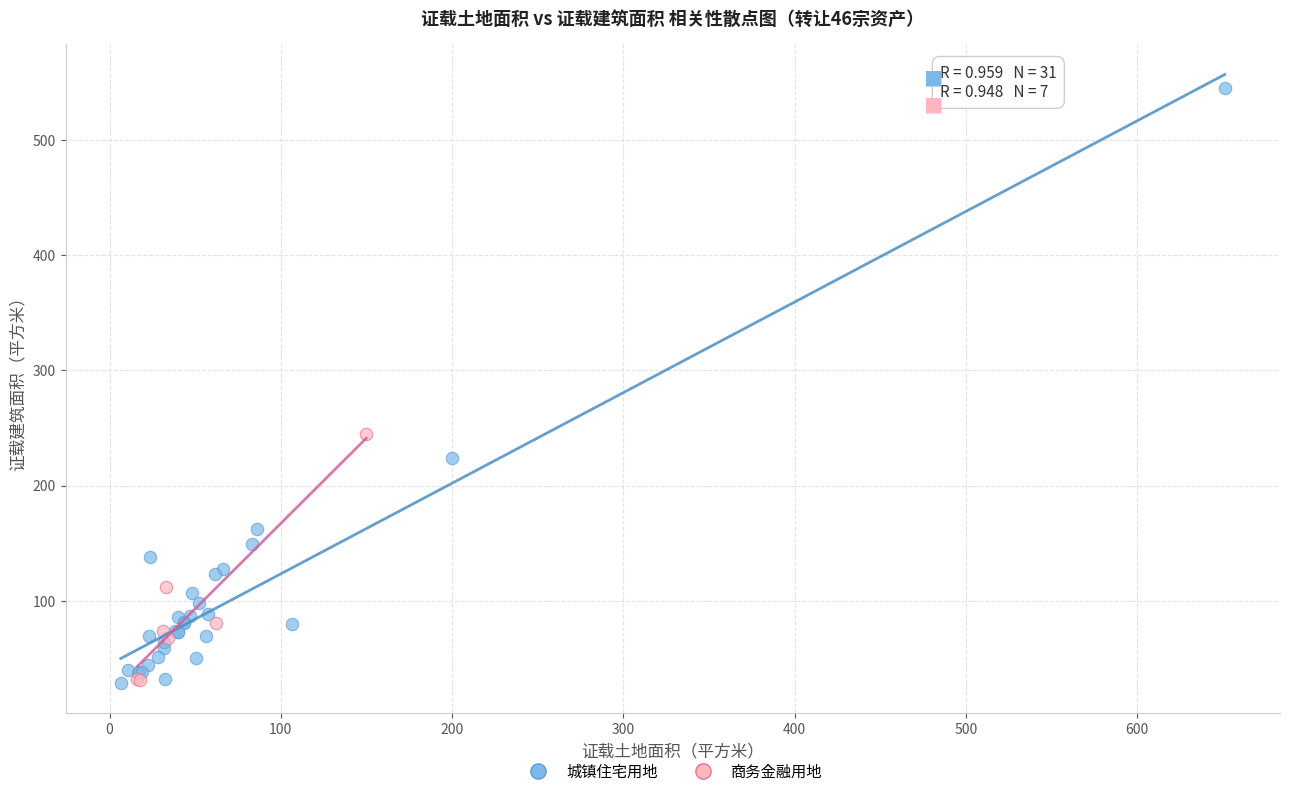

Which series contains the highest Y value?

城镇住宅用地